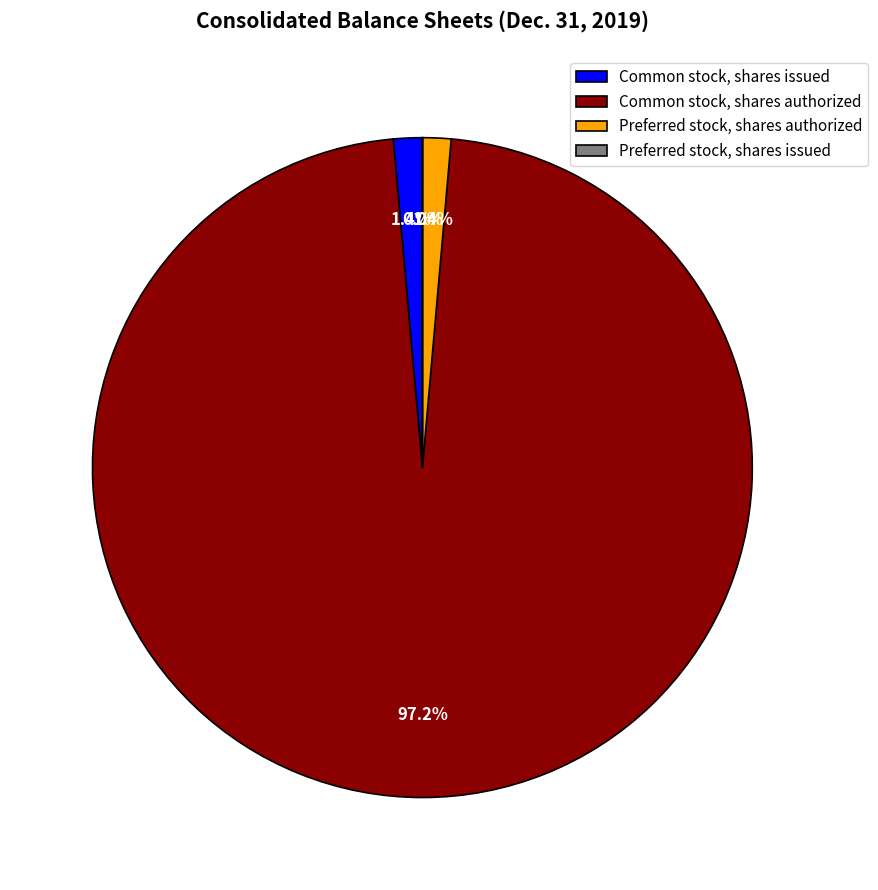

Is it true that Common stock, shares authorized is 97% of the pie?

True